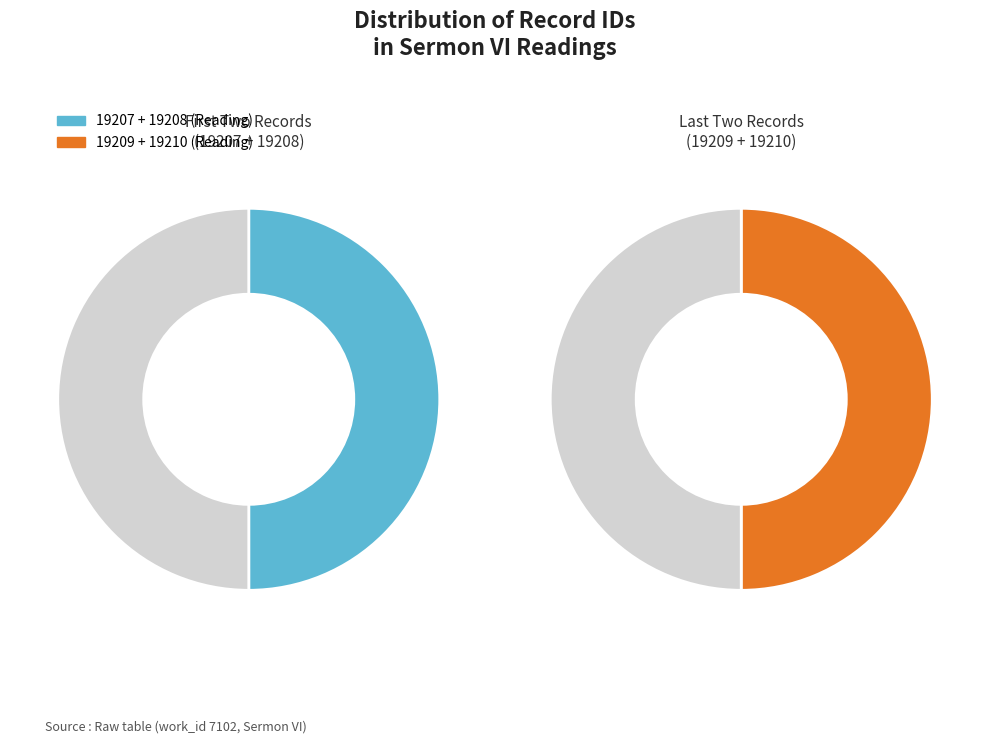

Is 19208 the majority of the pie?

No